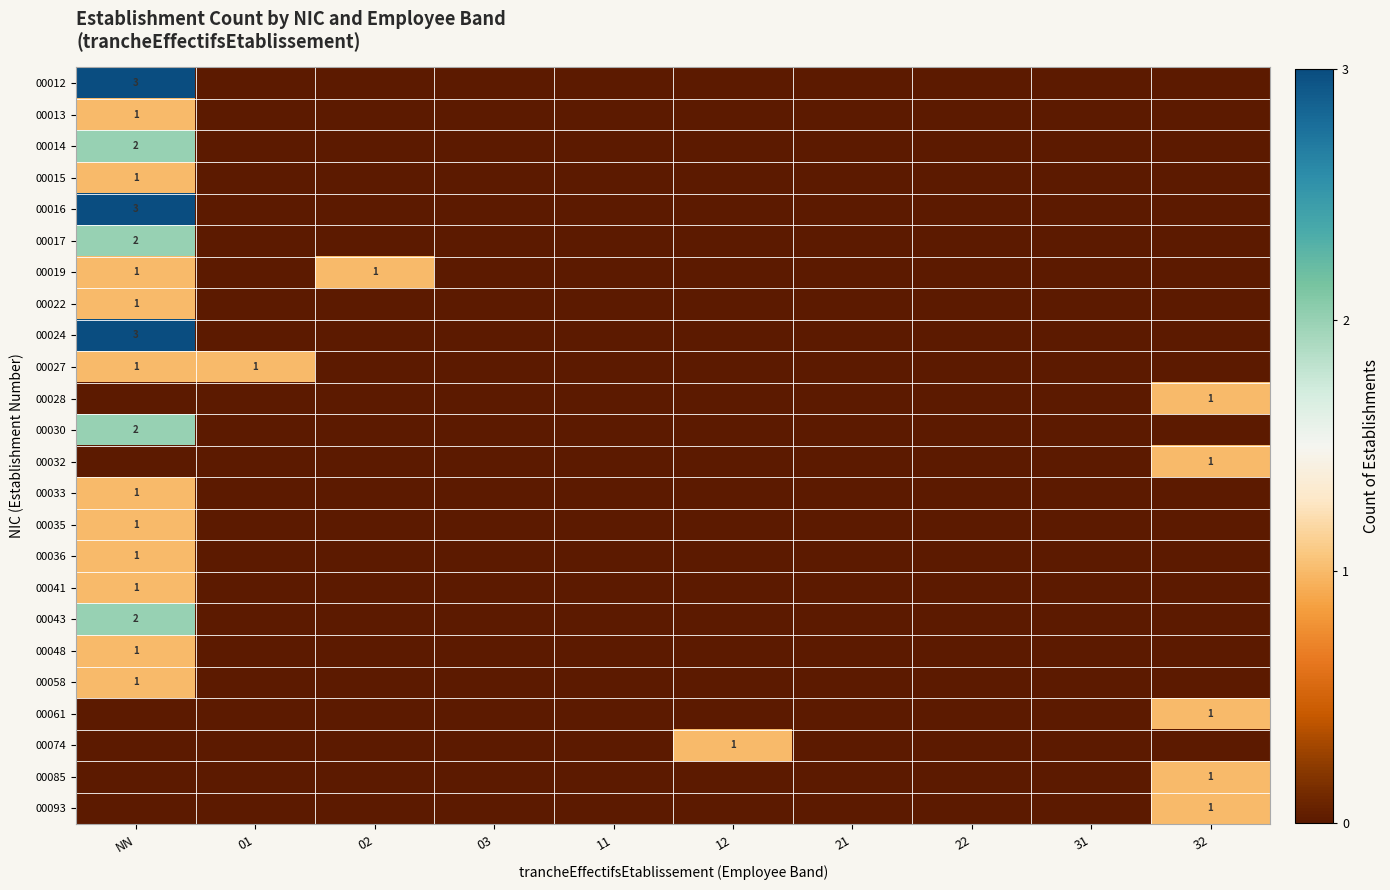

Is it true that 00017 equals 1 at NN?

False